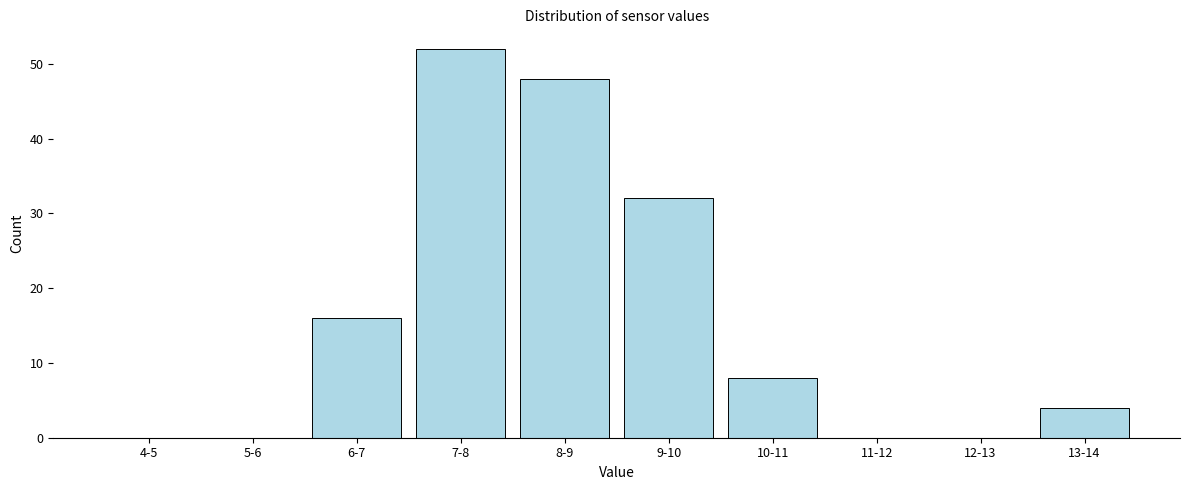

Reading right to left, list all the values displayed in this chart.

13-14=4	12-13=0	11-12=0	10-11=8	9-10=32	8-9=48	7-8=52	6-7=16	5-6=0	4-5=0